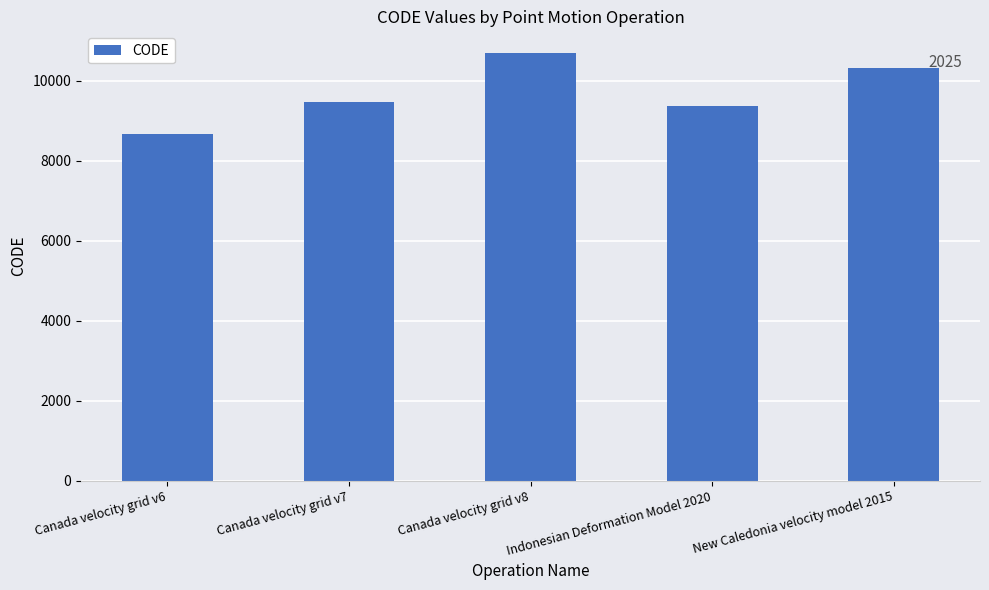

Between Indonesian Deformation Model 2020 and Canada velocity grid v8, which is larger?

Canada velocity grid v8